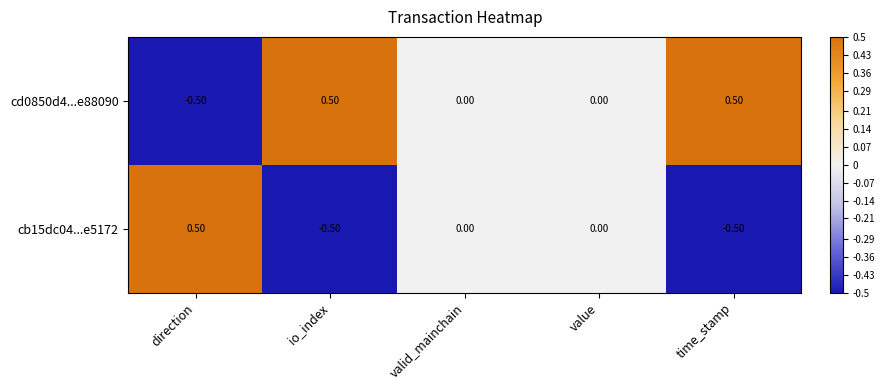

List the series in order of their overall mean, highest first.

cd0850d4...e88090, cb15dc04...e5172